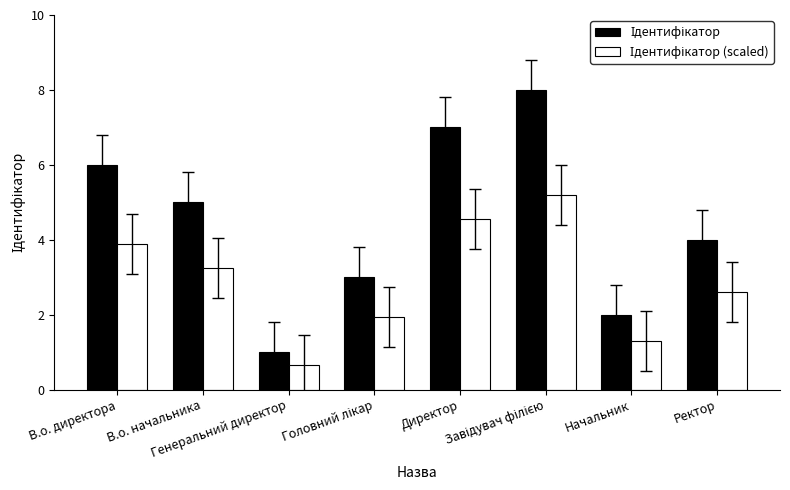

What is the smallest value displayed?

0.7